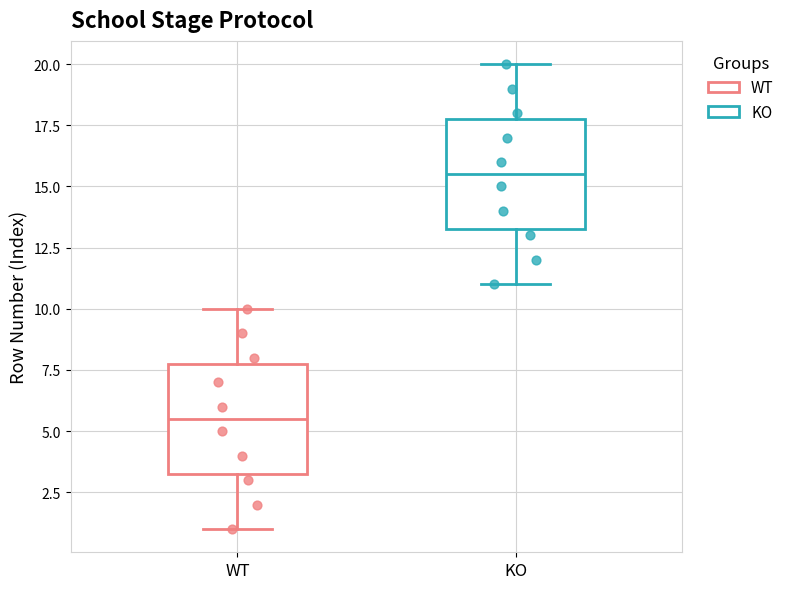

Where does the upper whisker of the box for KO end on the y-axis? The values are not printed on the chart, so give them approximately, as read against the axis.

20.0